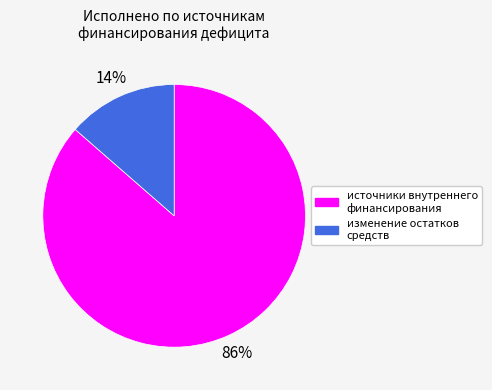

Between изменение остатков средств and источники внутреннего финансирования, which is larger?

источники внутреннего финансирования